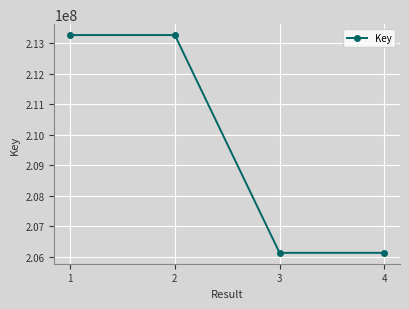

Where is the data nearest to the value 209698631?

1